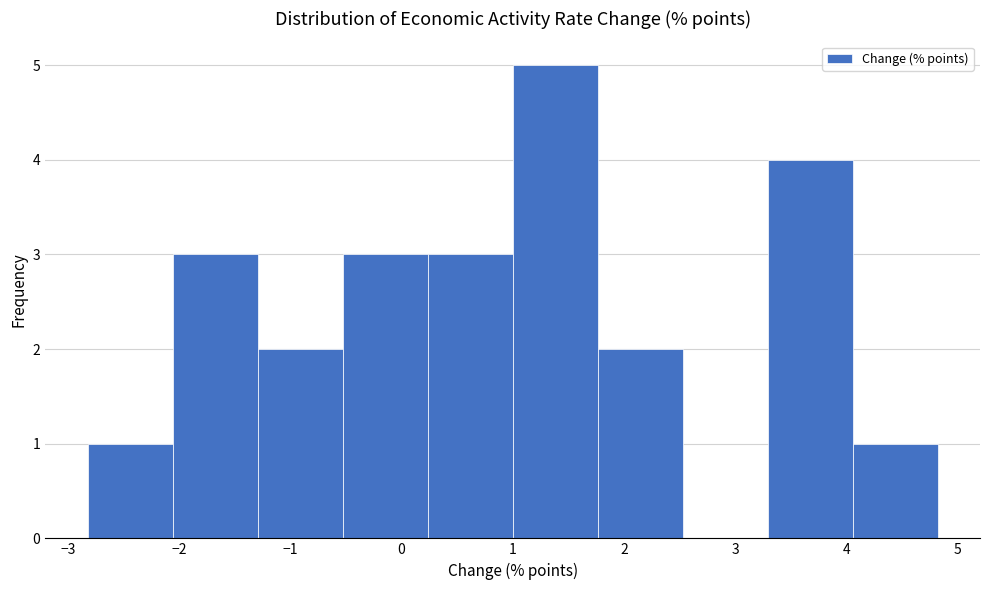

Reading left to right, transcribe this chart: for each bar, give the range it covers on the x-axis and its height. Neither the bar edges nor the heights are printed on the chart, so give them approximately, as read against the axes.

-2.8 to -2.1: 1
-2.1 to -1.3: 3
-1.3 to -0.5: 2
-0.5 to 0.2: 3
0.2 to 1.0: 3
1.0 to 1.8: 5
1.8 to 2.5: 2
2.5 to 3.3: 0
3.3 to 4.1: 4
4.1 to 4.8: 1